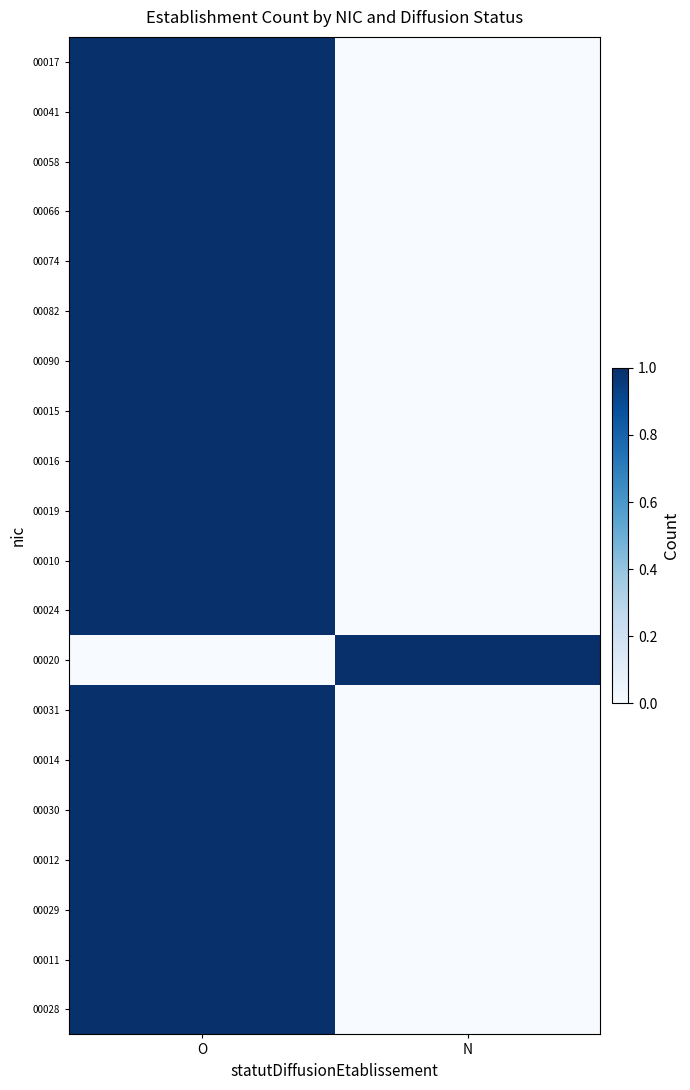

Reading left to right, extract all data points from this chart.

00017: O=1	N=0
00041: O=1	N=0
00058: O=1	N=0
00066: O=1	N=0
00074: O=1	N=0
00082: O=1	N=0
00090: O=1	N=0
00015: O=1	N=0
00016: O=1	N=0
00019: O=1	N=0
00010: O=1	N=0
00024: O=1	N=0
00020: O=0	N=1
00031: O=1	N=0
00014: O=1	N=0
00030: O=1	N=0
00012: O=1	N=0
00029: O=1	N=0
00011: O=1	N=0
00028: O=1	N=0